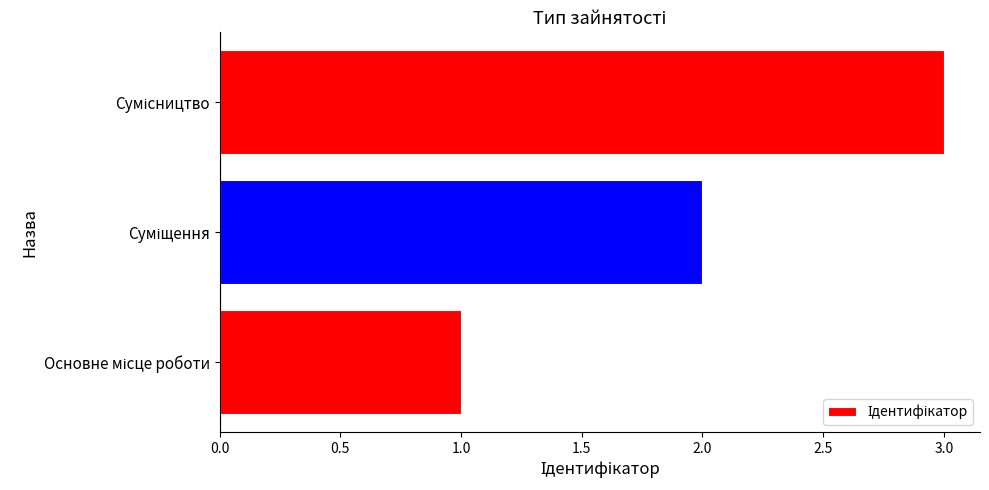

What is the difference between the maximum and minimum values?

2